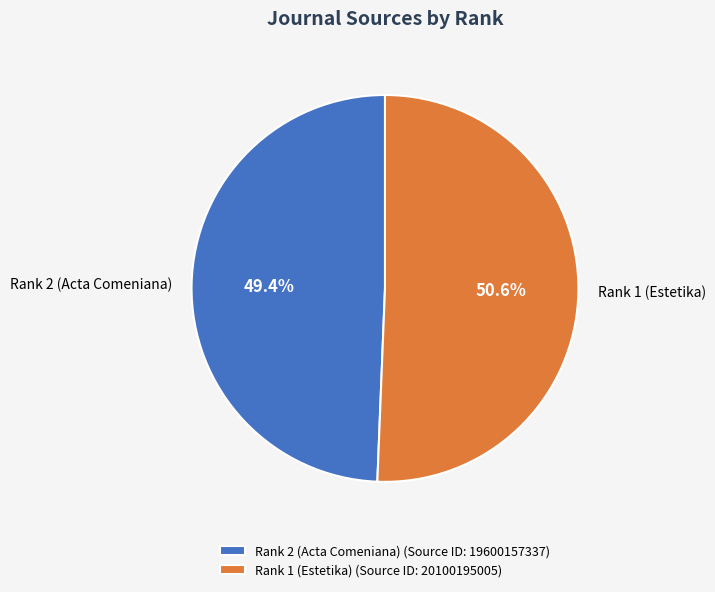

Between Rank 2 (Acta Comeniana) and Rank 1 (Estetika), which is larger?

Rank 1 (Estetika)